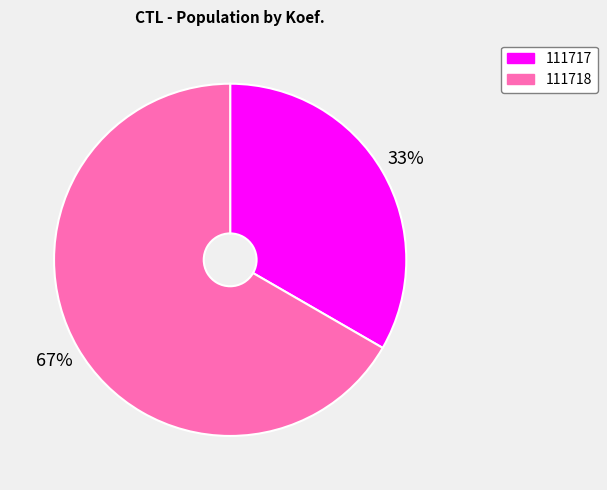

Between 111718 and 111717, which is larger?

111718